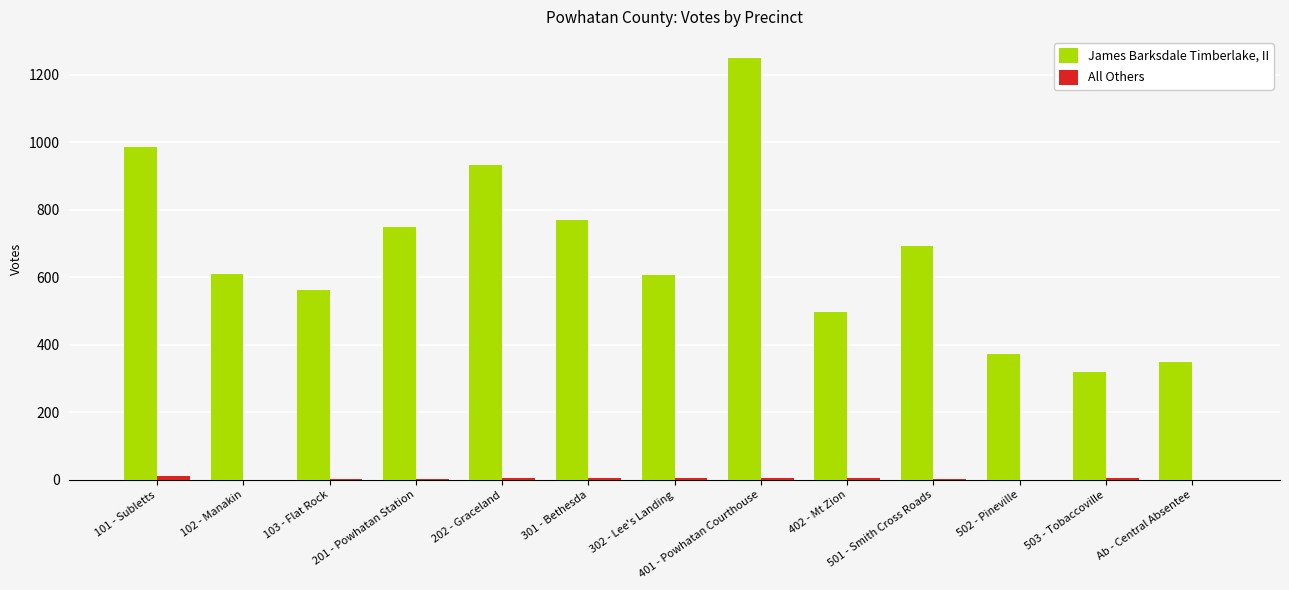

What is the spread (max minus min) of values at 402 - Mt Zion?

491